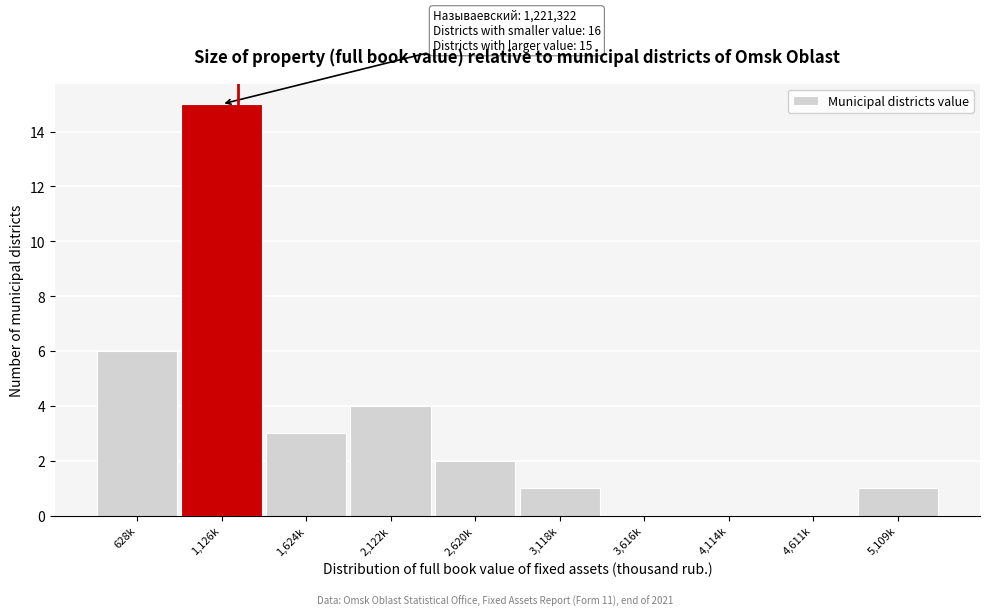

Reading right to left, extract all data points from this chart.

5,109k=1	4,611k=0	4,114k=0	3,616k=0	3,118k=1	2,620k=2	2,122k=4	1,624k=3	1,126k=15	628k=6